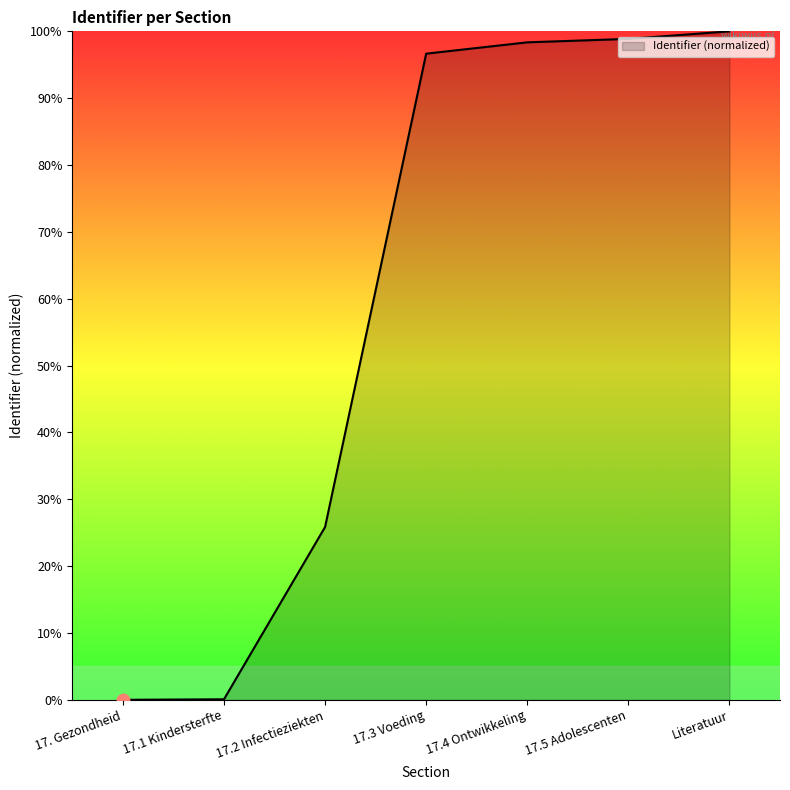

Which has a higher value, 17.1 Kindersterfte or 17.3 Voeding?

17.3 Voeding